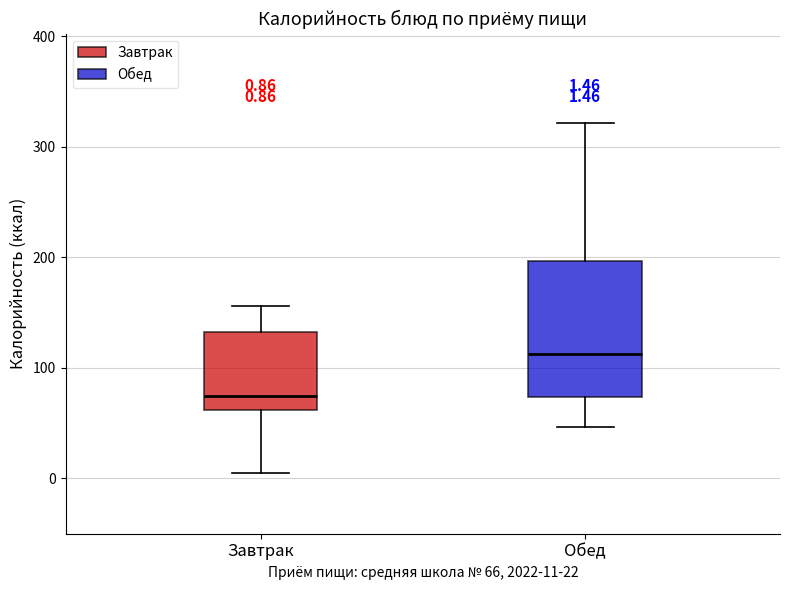

Which box's median line is the lowest?

Завтрак